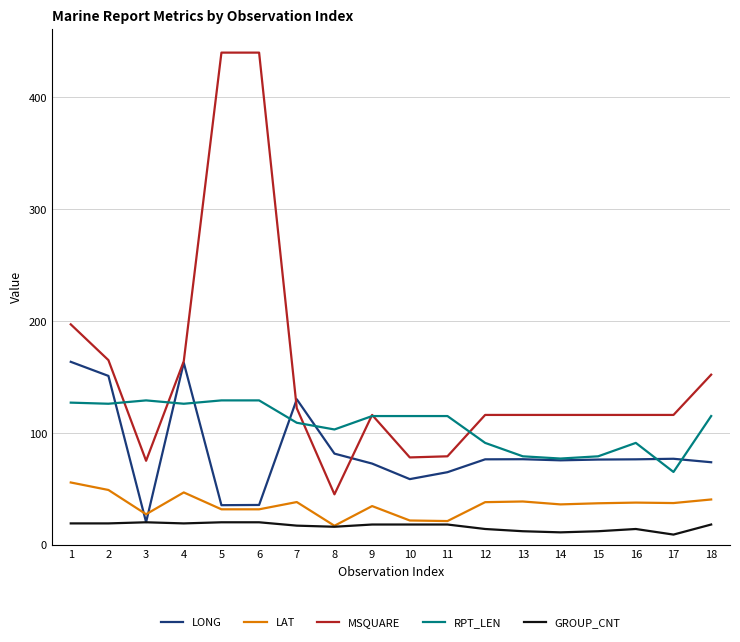

True or false: RPT_LEN has a value of 74.0 at 5.

False